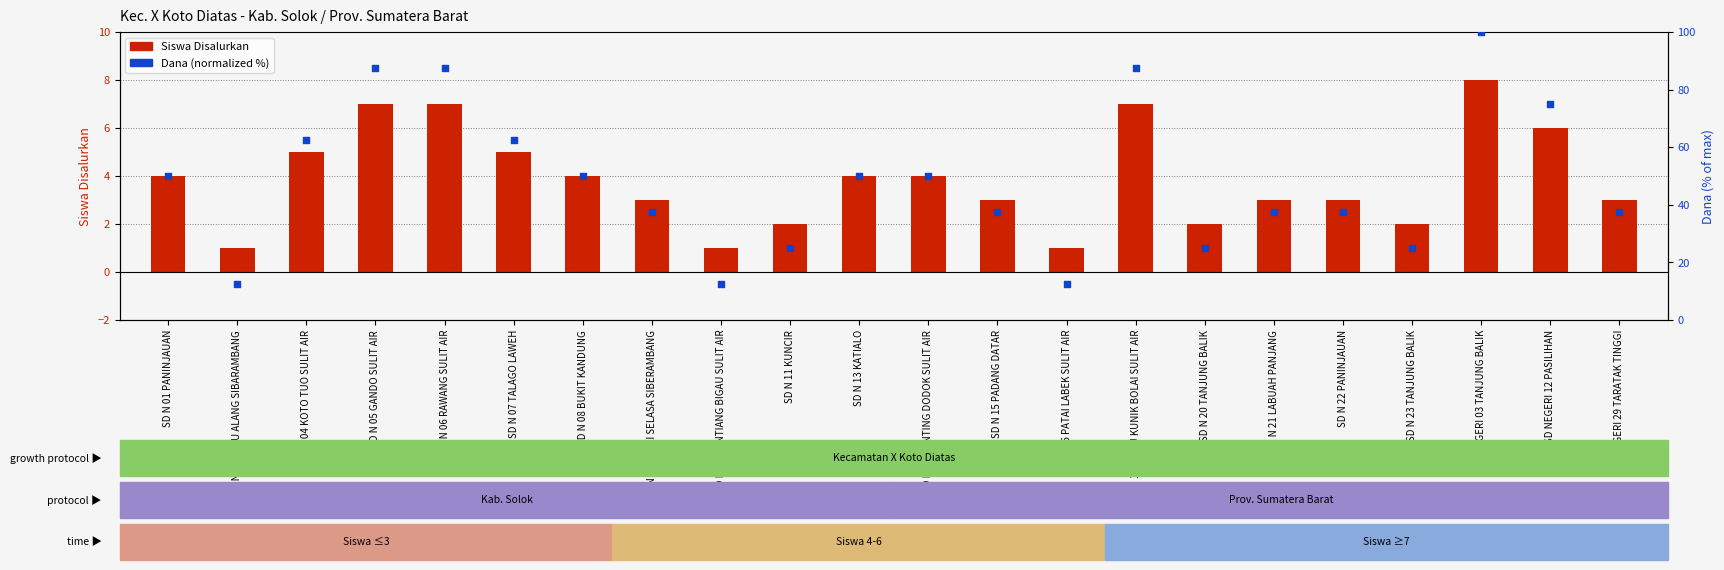

Is the value of Siswa Disalurkan at SD N 15 PADANG DATAR greater than the value of Dana (normalized) at SD N 15 PADANG DATAR?

No